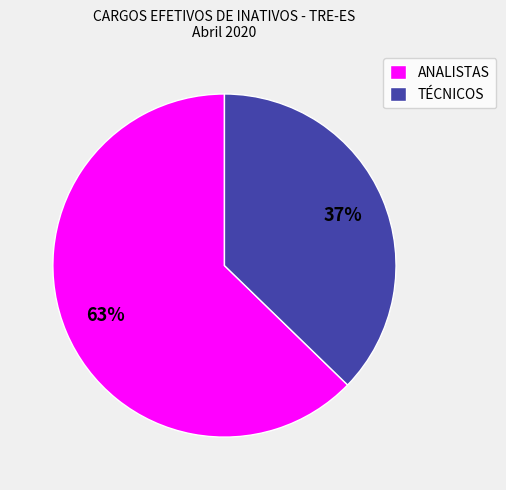

Is ANALISTAS the majority of the pie?

Yes